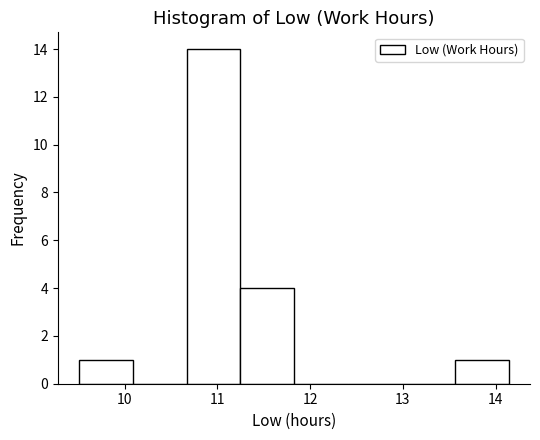

Reading left to right, transcribe this chart: for each bar, give the range it covers on the x-axis and its height. Neither the bar edges nor the heights are printed on the chart, so give them approximately, as read against the axes.

9.5 to 10.1: 1
10.1 to 10.7: 0
10.7 to 11.2: 14
11.2 to 11.8: 4
11.8 to 12.4: 0
12.4 to 13.0: 0
13.0 to 13.6: 0
13.6 to 14.1: 1